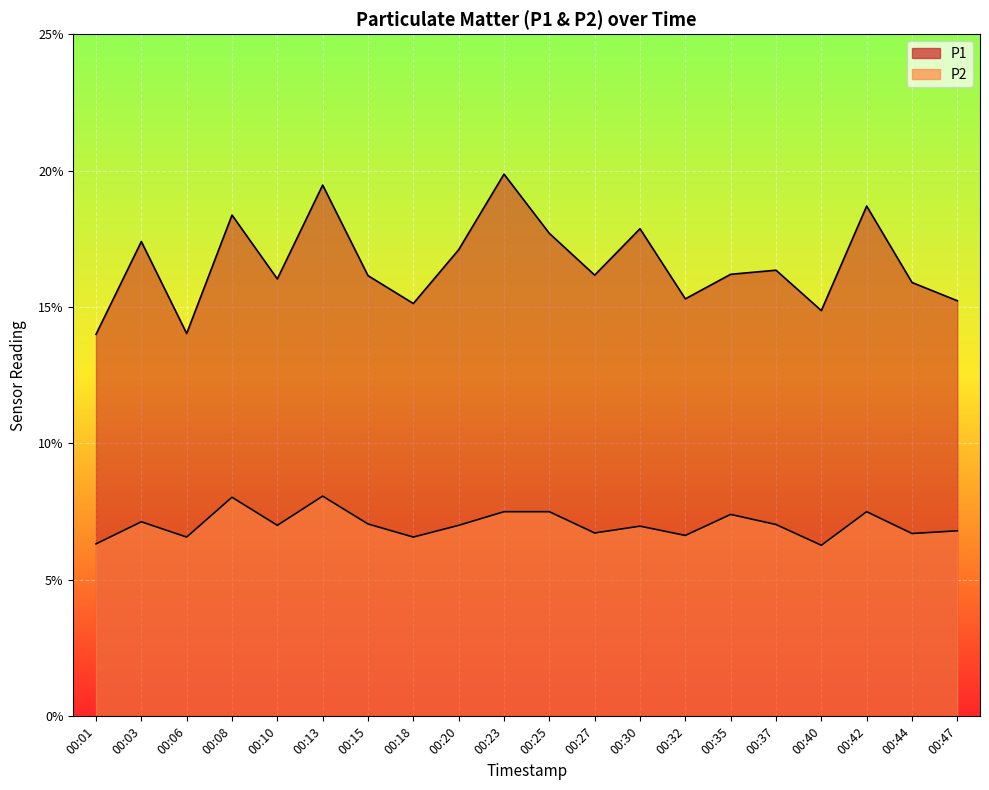

What are all the series names shown in the legend?

P1, P2